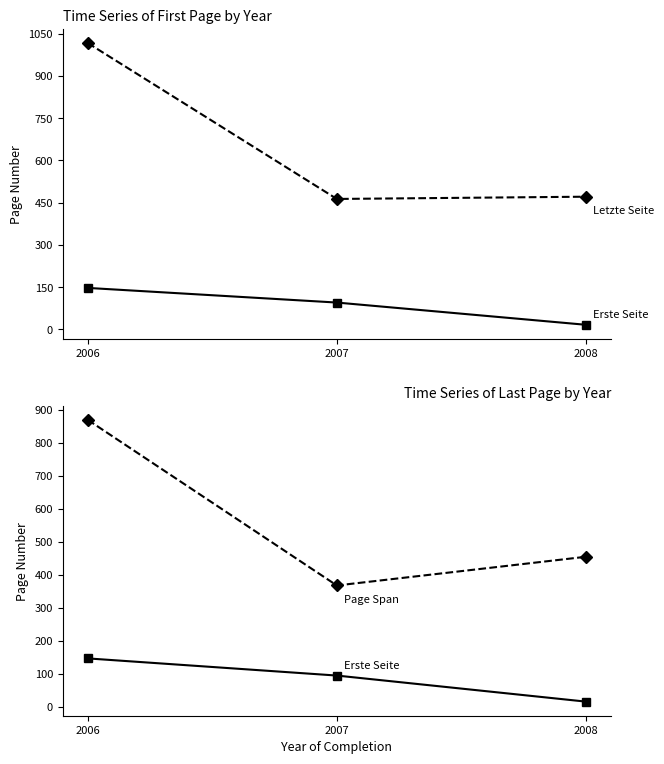

What is the sum of all Page Span values?

1693